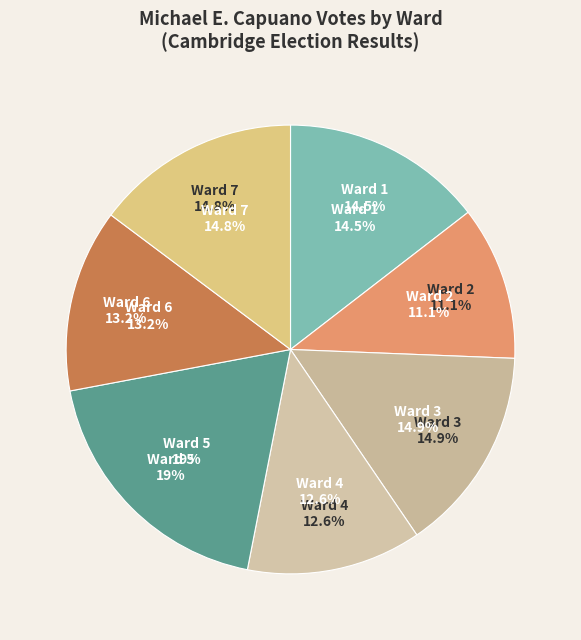

To the nearest percent, what is the difference between the largest and smallest slice percentages?

8%